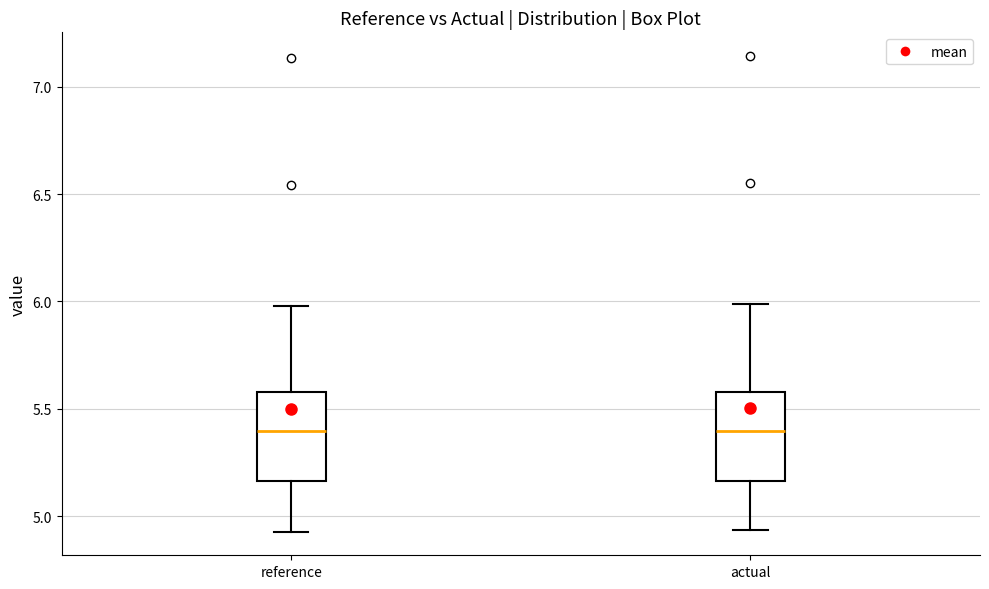

Reading left to right, read every box against the y-axis: the position of its median line, the range the box covers, and the ends of its whiskers. The values are not printed on the chart, so give them approximately, as read against the axis.

reference: median 5.40, box 5.15 to 5.60, whiskers 4.95 to 6.00
actual: median 5.40, box 5.15 to 5.60, whiskers 4.95 to 6.00